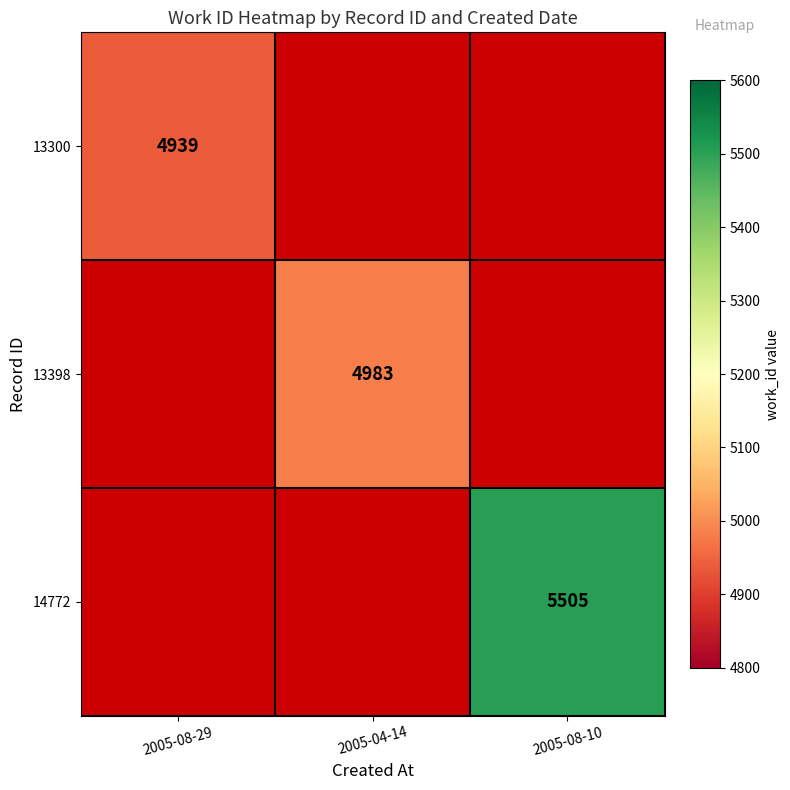

How many categories are shown in the chart?

3